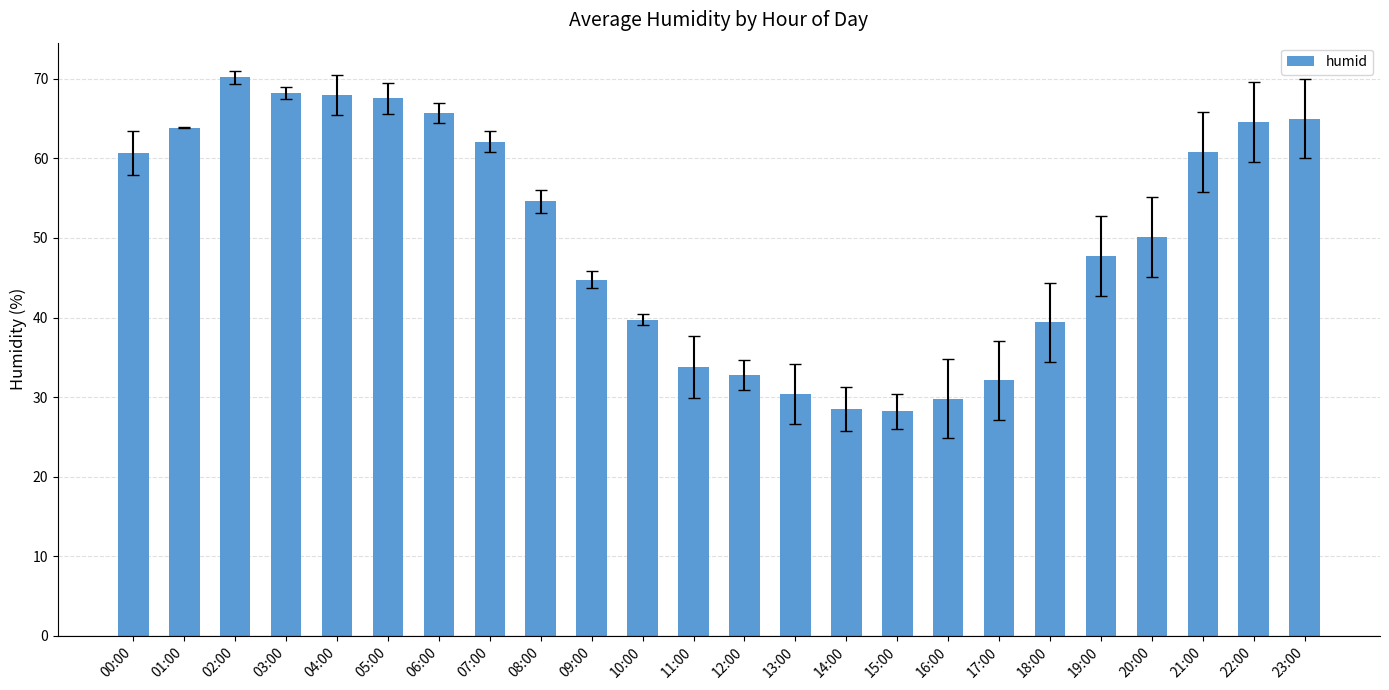

What is the label of the 10th bar from the right?

14:00